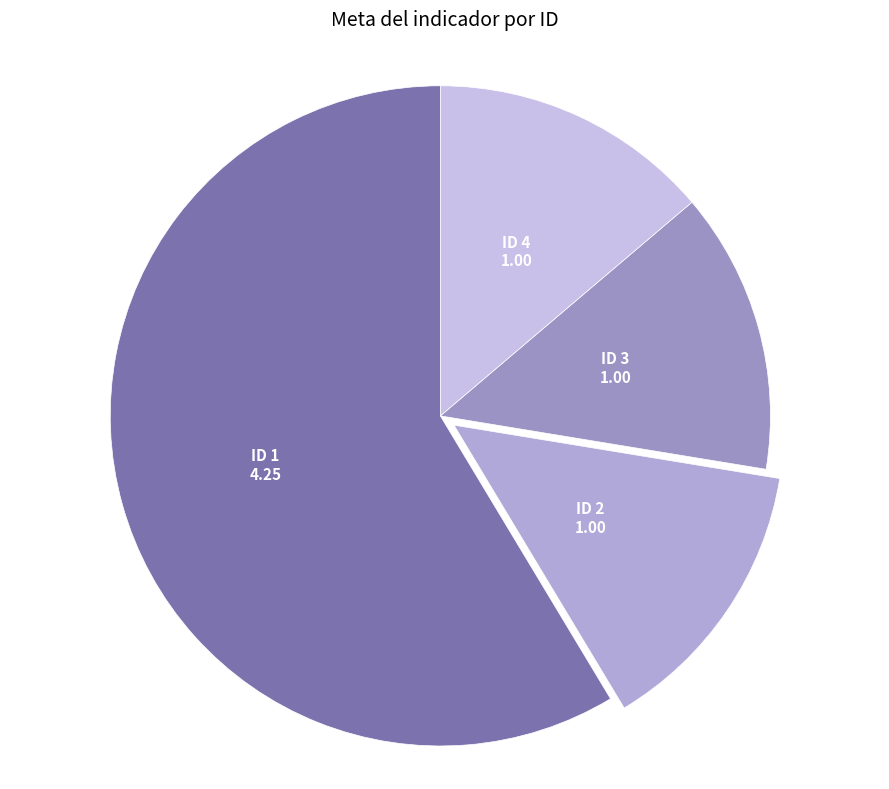

Which slice is the largest?

ID 1